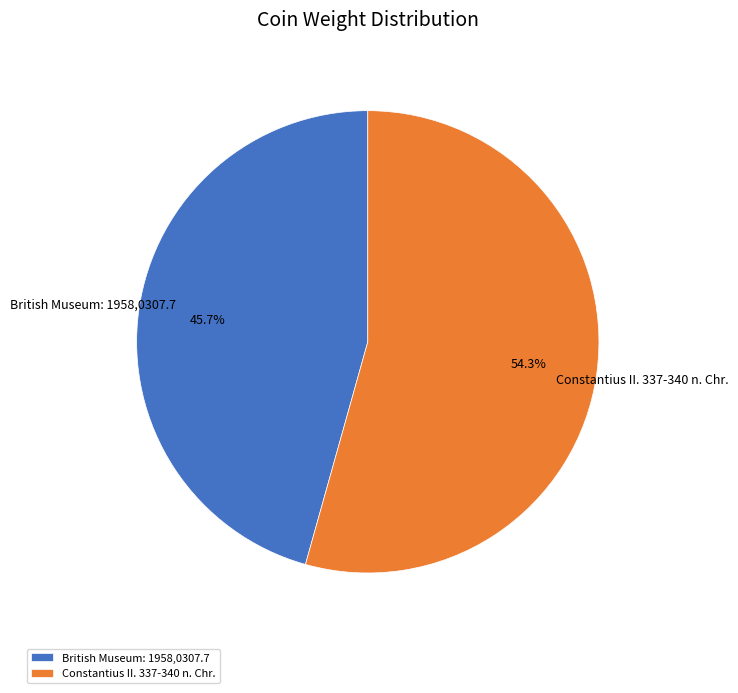

What is the ratio of the value at Constantius II. 337-340 n. Chr. to the value at British Museum: 1958,0307.7?

1.2